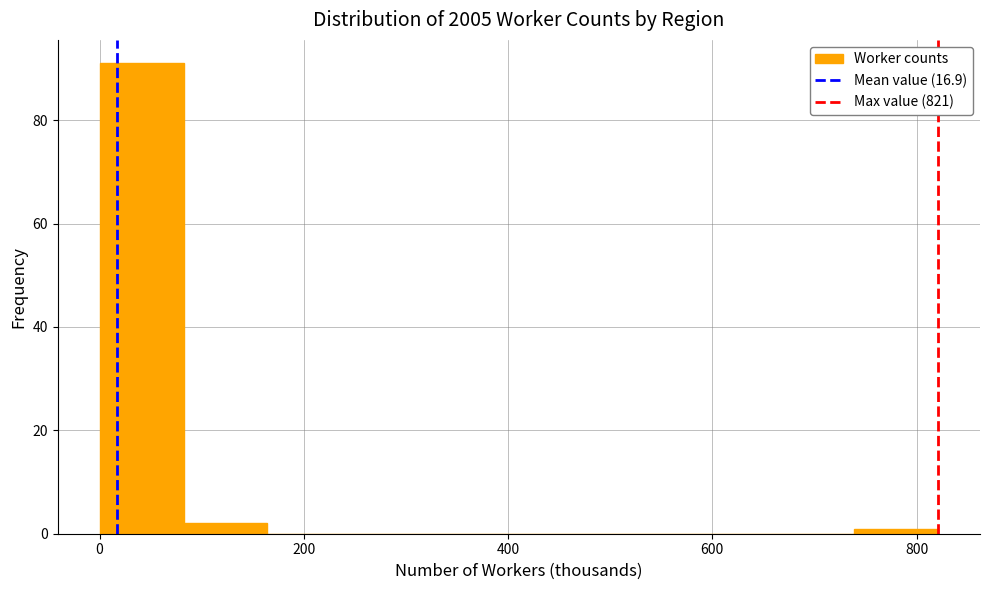

What is the height of the bar covering 80 to 160 on the x-axis? Neither the bar edges nor the heights are printed on the chart, so give them approximately, as read against the axes.

2